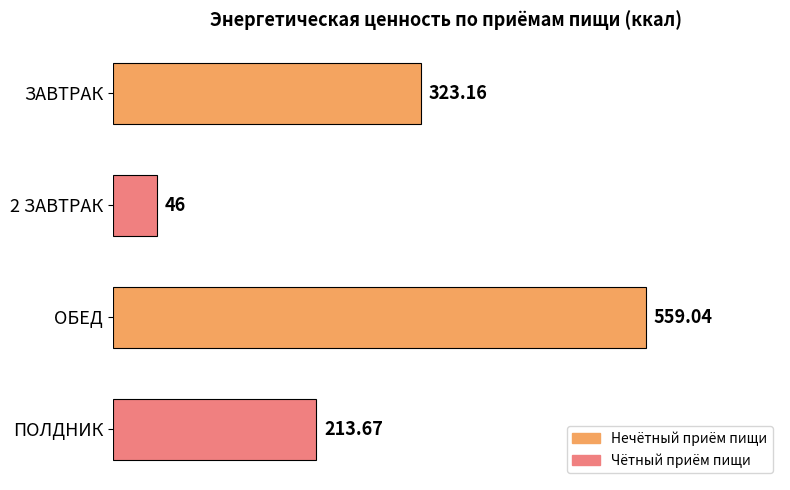

What is the label of the 1st bar from the top?

ЗАВТРАК